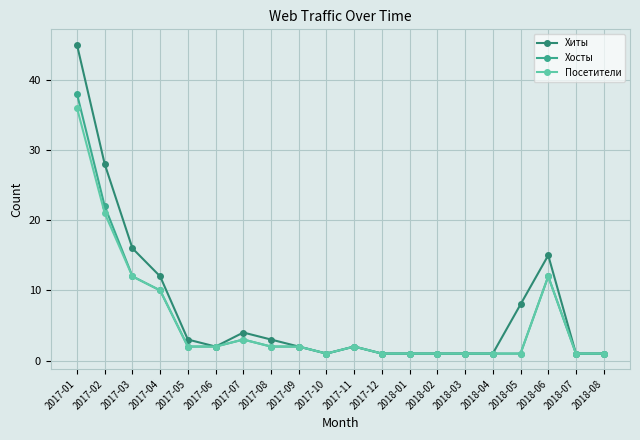

What position from the left is 2017-04?

4